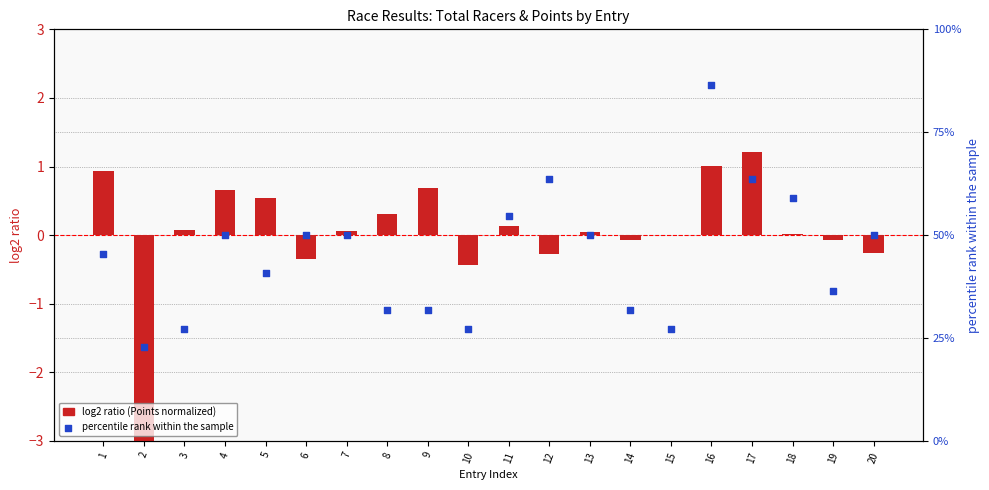

Which series reaches the minimum Y coordinate?

log2 ratio (Points normalized)